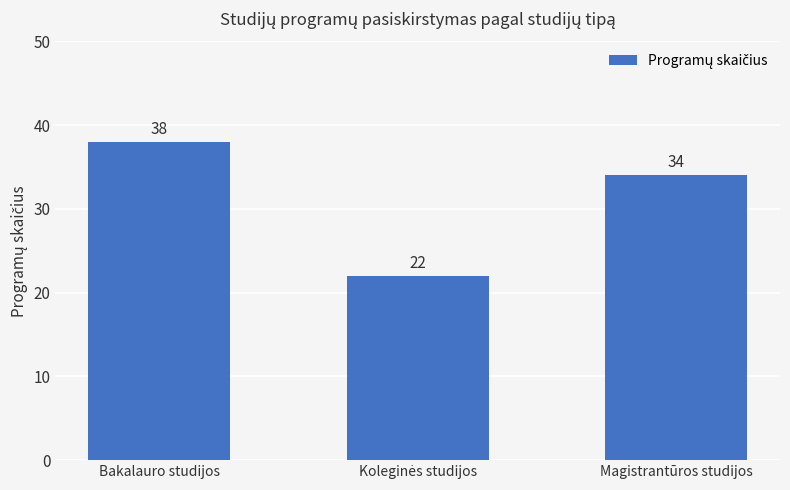

The value at Magistrantūros studijos is 54. True or false?

False